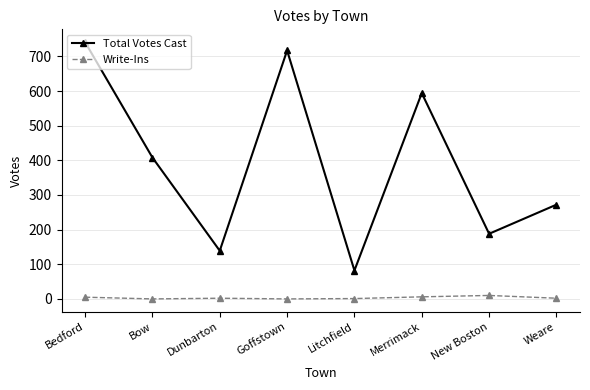

Where does the Total Votes Cast series first go above 408?

Bedford